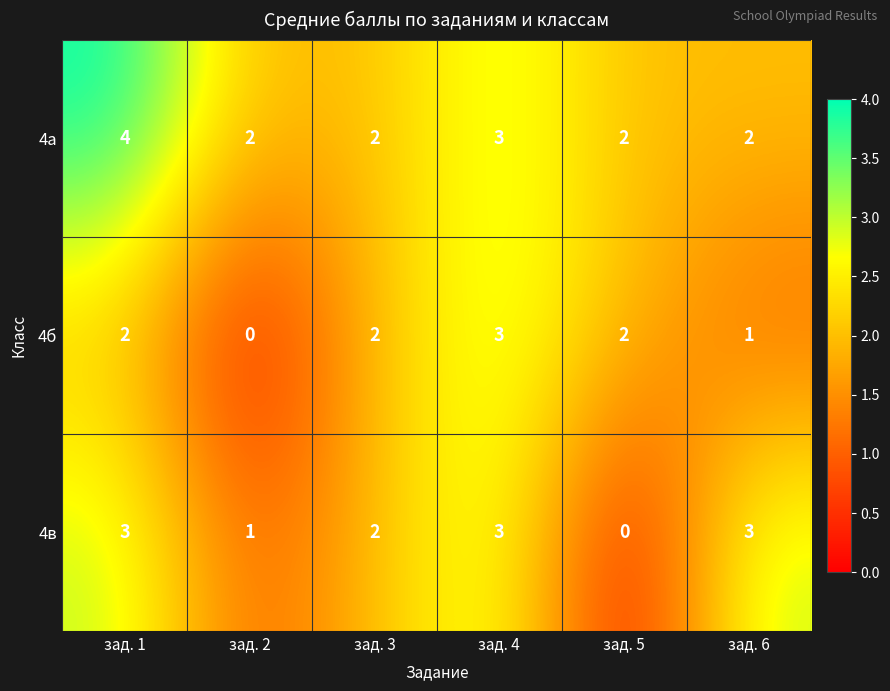

Reading left to right, extract all data points from this chart.

4а: 4	2	2	3	2	2
4б: 2	0	2	3	2	1
4в: 3	1	2	3	0	3